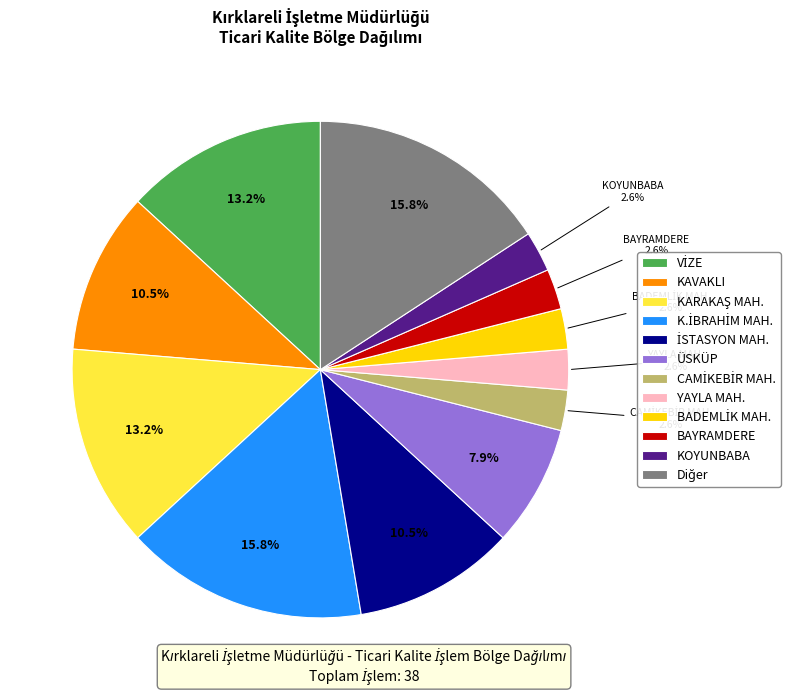

How much of the chart is everything except KAVAKLI?

89.5%